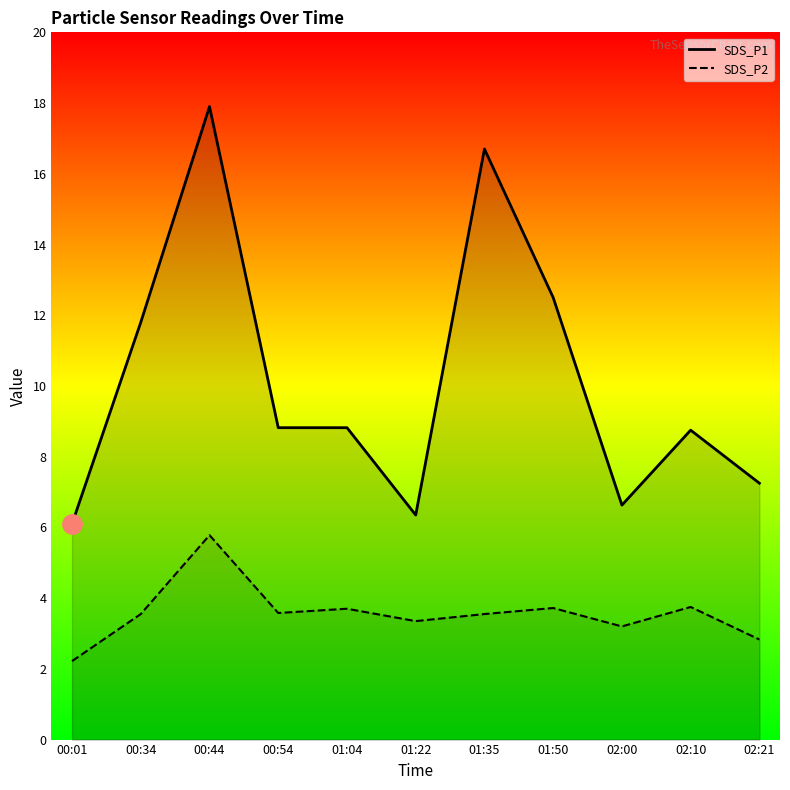

What is the label of the 9th point from the right?

00:44